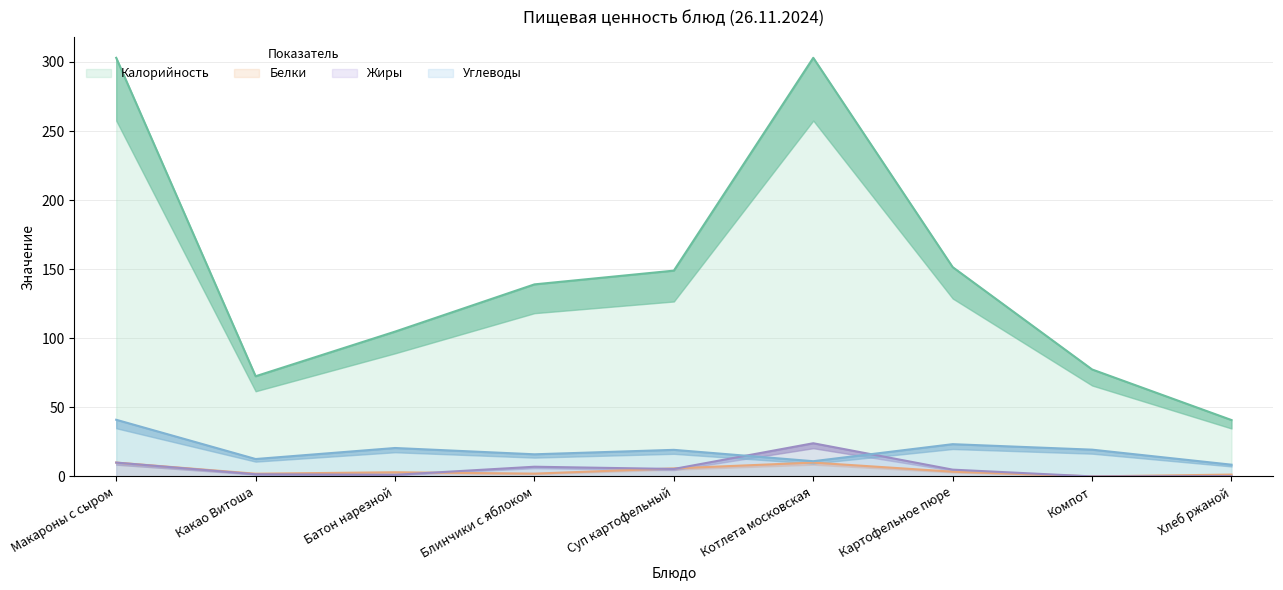

At which label is Белки closest to 5?

Суп картофельный